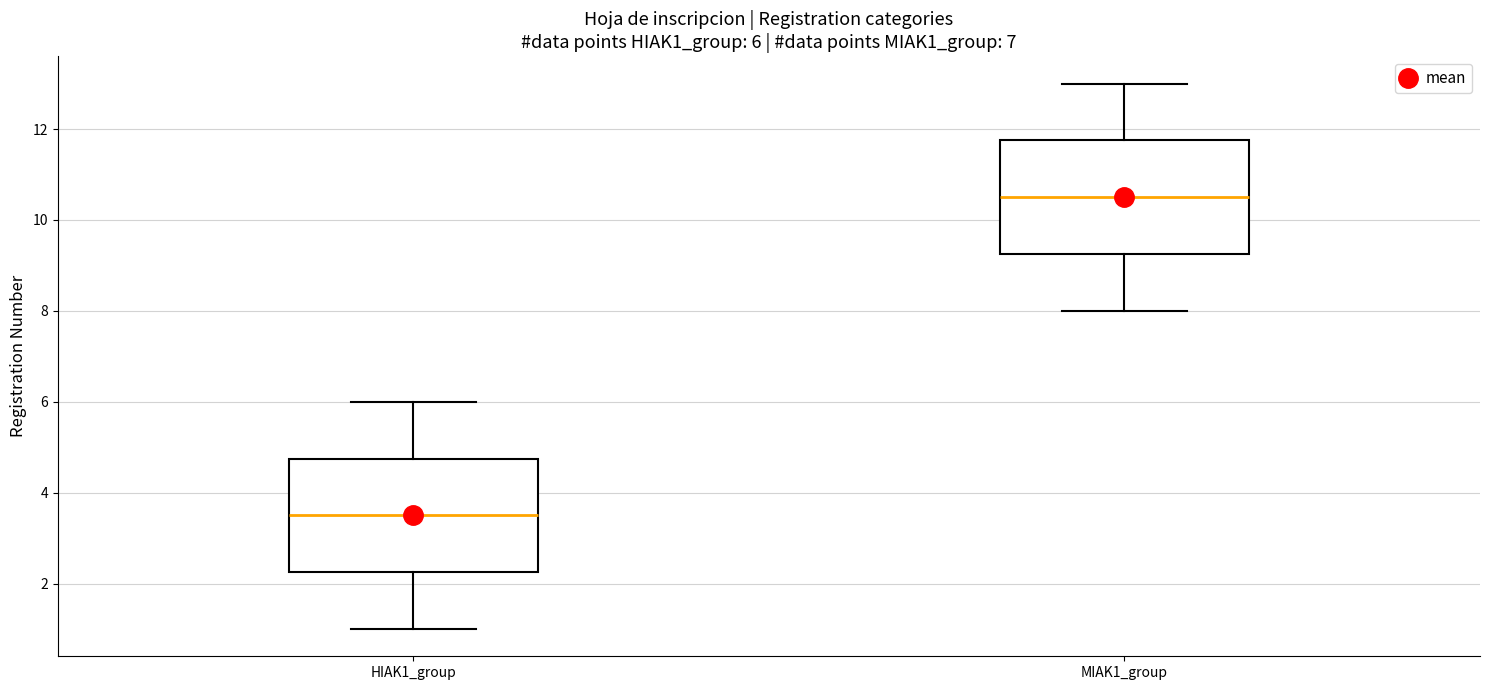

Which box's median line is the lowest?

HIAK1_group